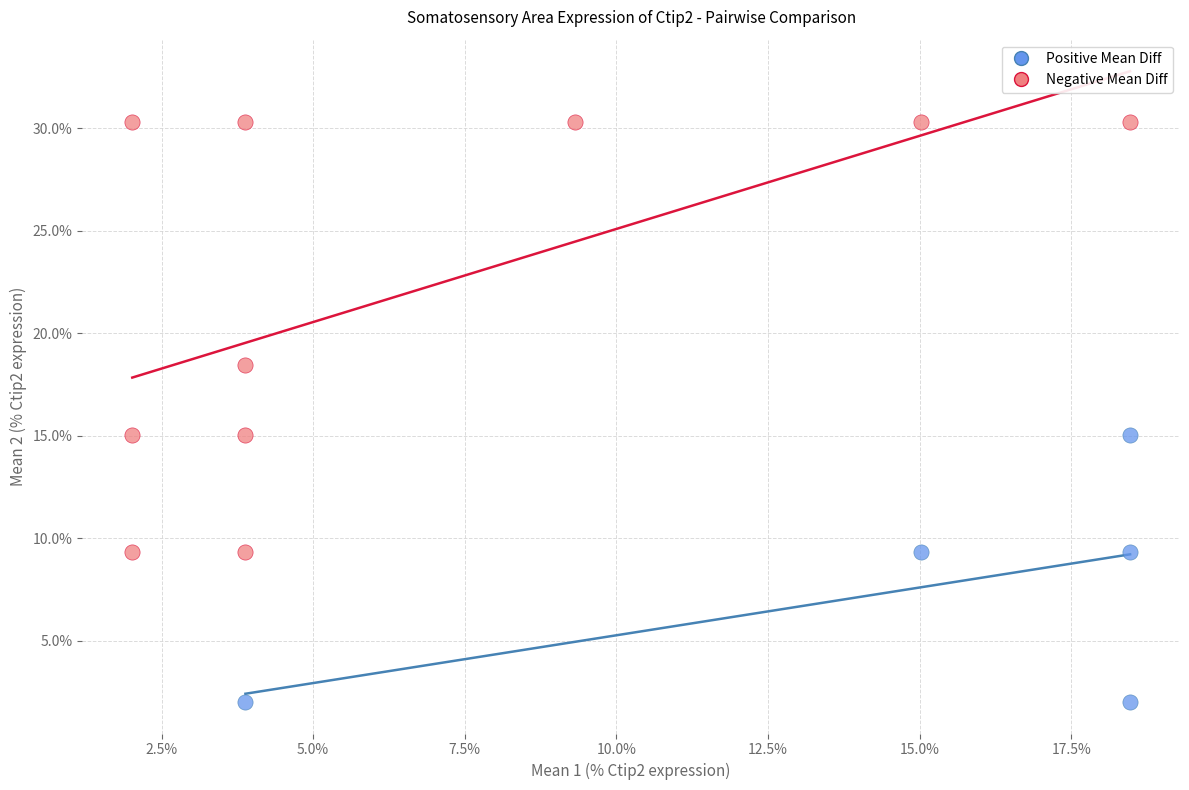

Which series reaches the maximum Y coordinate?

Negative Mean Diff